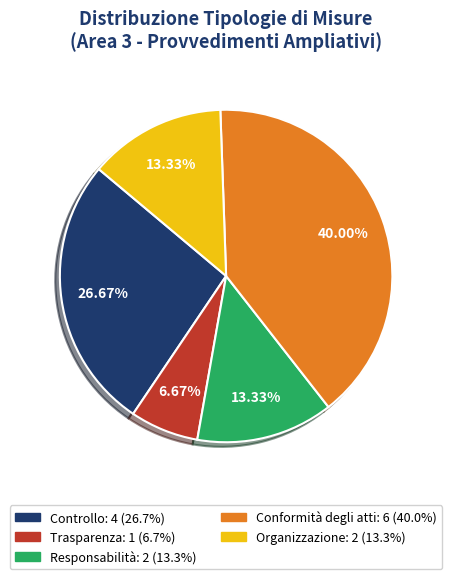

Combined, do Controllo and Conformità degli atti account for over 50%?

Yes